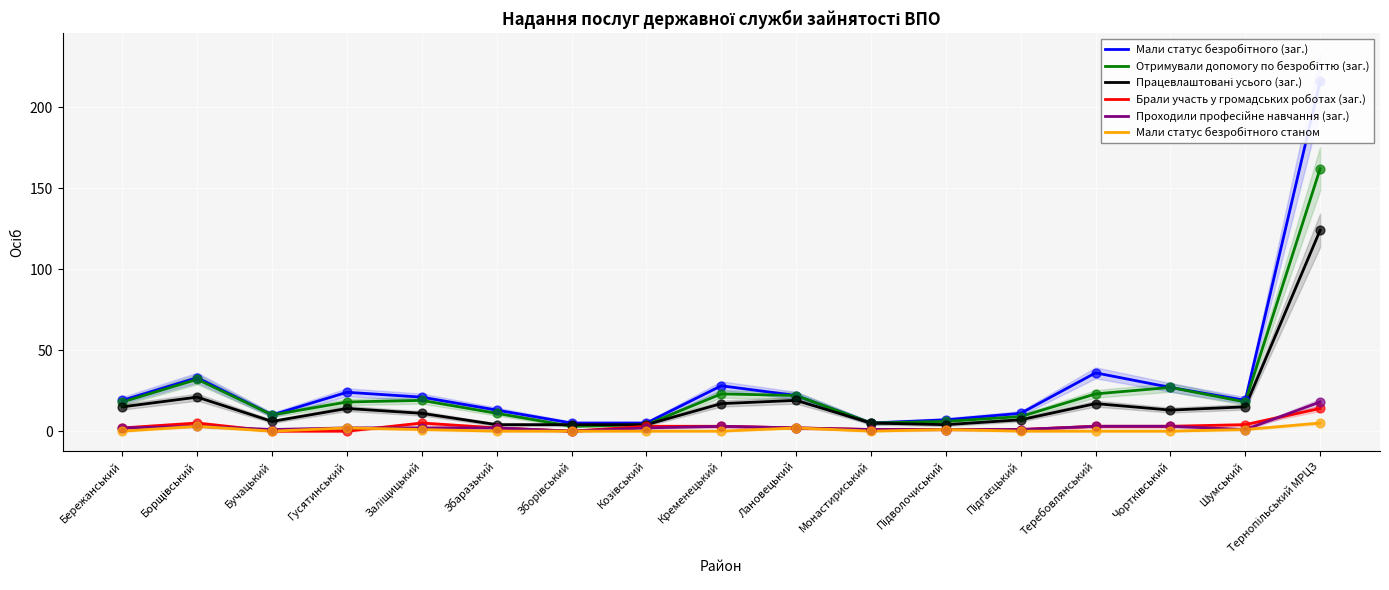

At how many categories does at least one series exceed 90?

1